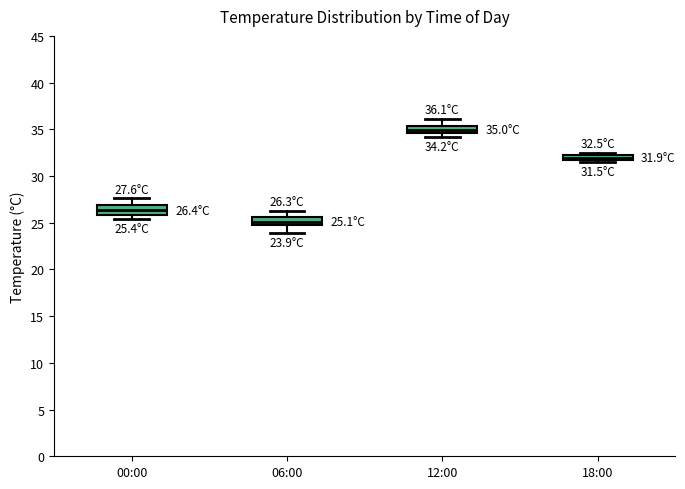

Which box has the lowest median line?

06:00